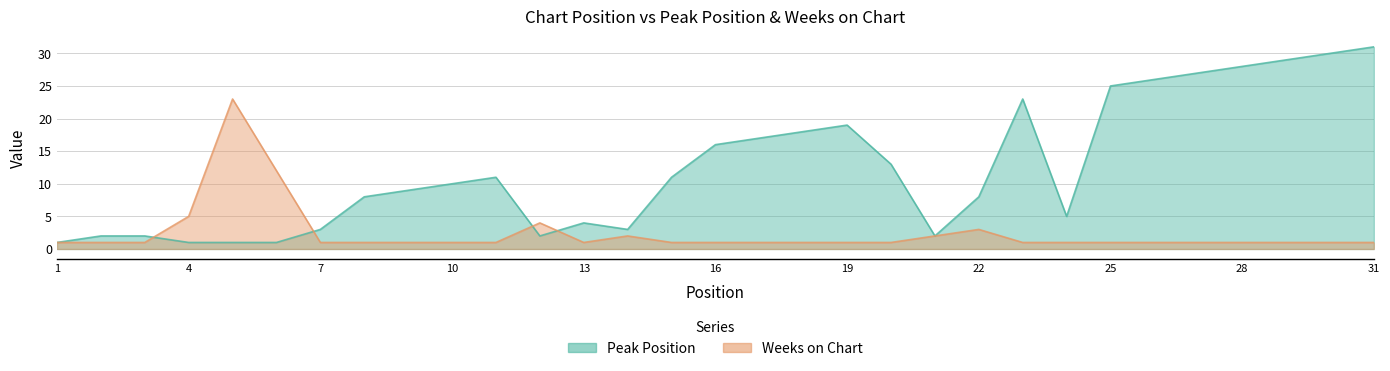

After their last crossing, which series has the higher values: Weeks on Chart or Peak Position?

Peak Position